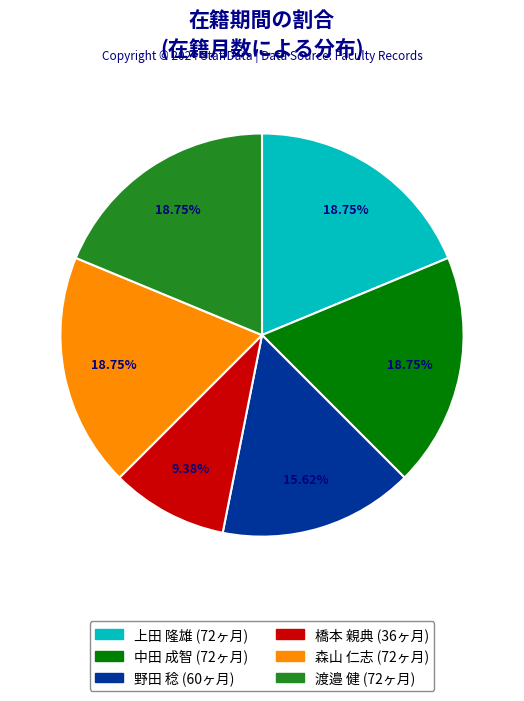

How many slices are in this pie chart?

6